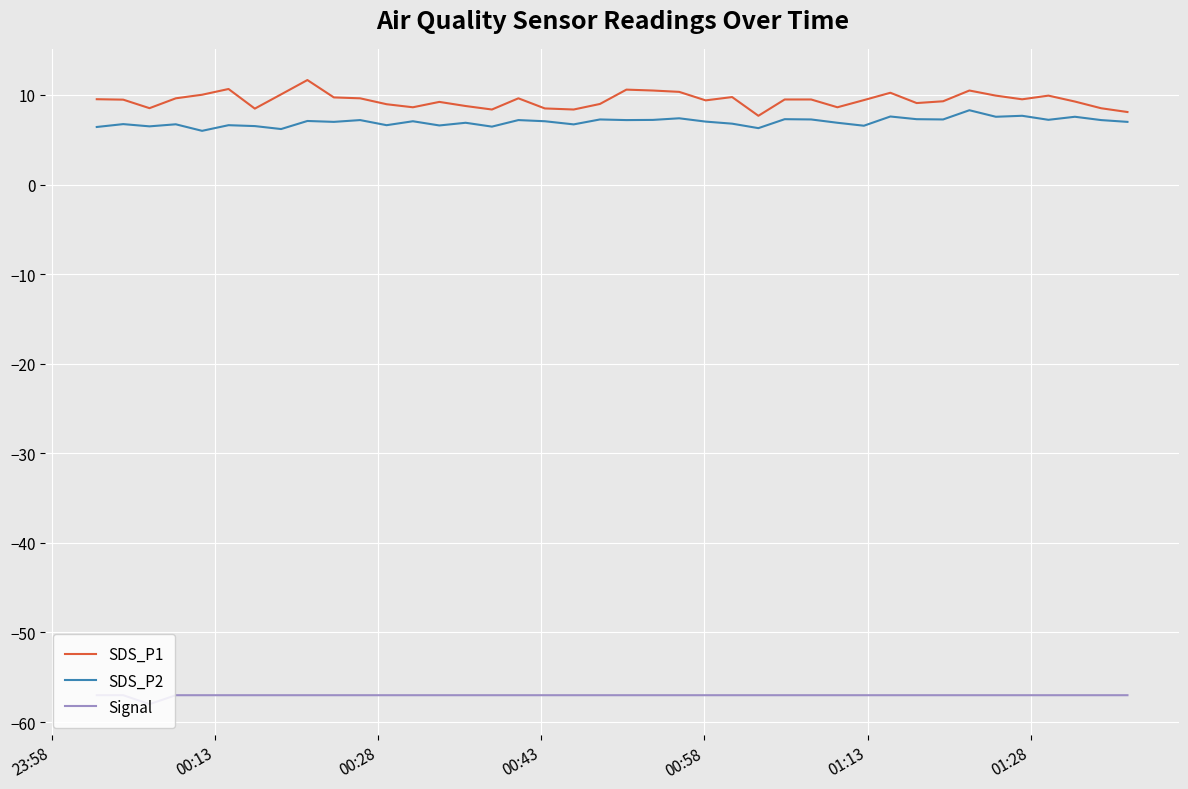

Rank the series by their maximum value, from highest to lowest.

SDS_P1, SDS_P2, Signal